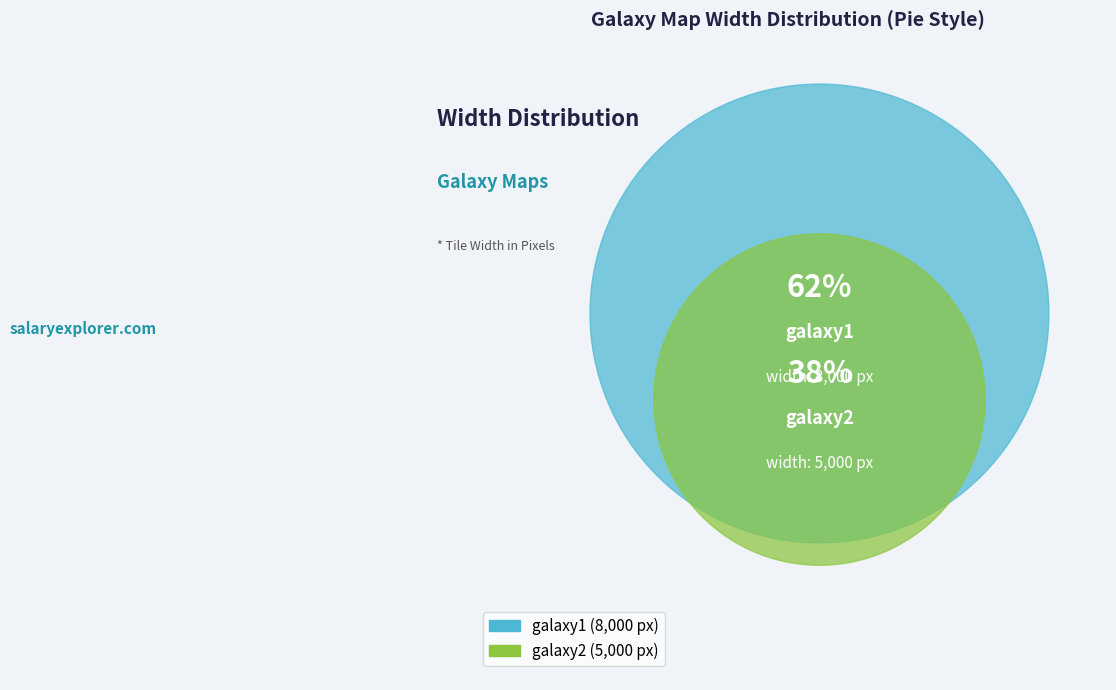

What is the change in value from galaxy1 to galaxy2?

-3000